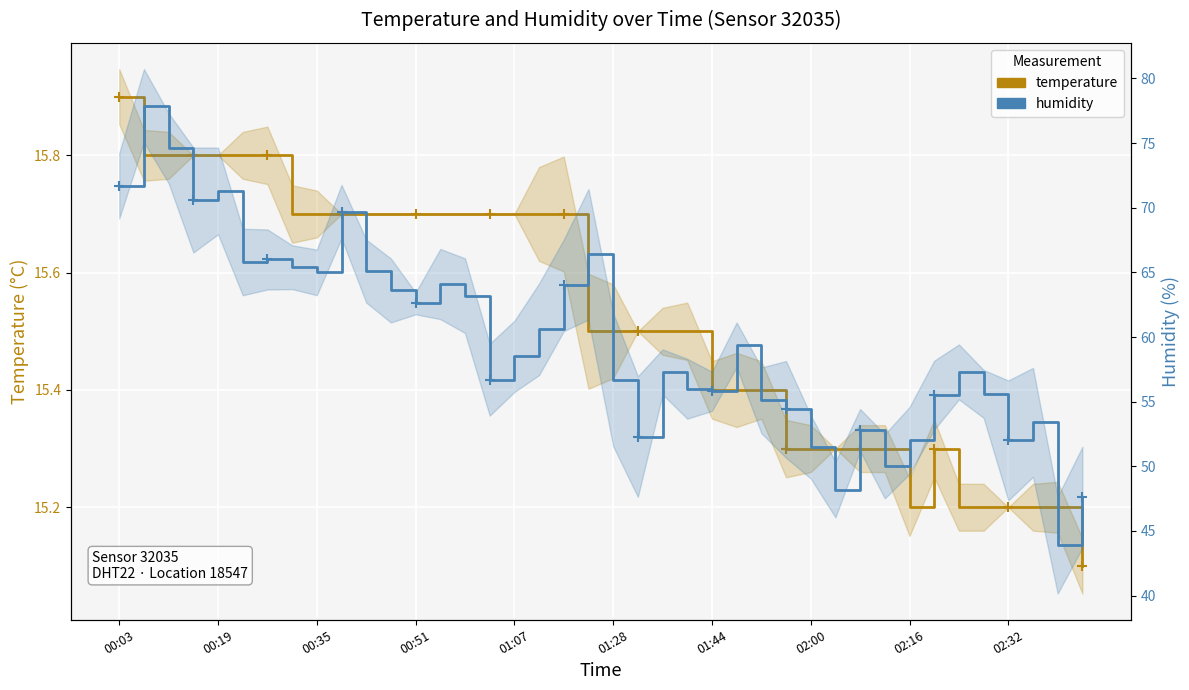

True or false: temperature and humidity cross at least once.

False